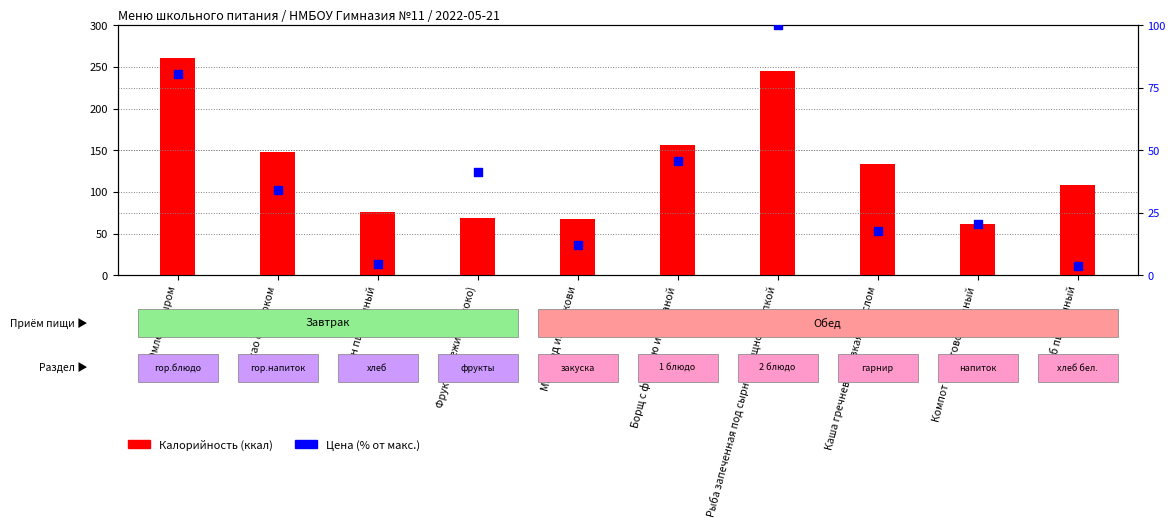

At which category is the sum across all series the highest?

Рыба запеченная под сырно-овощной шапкой